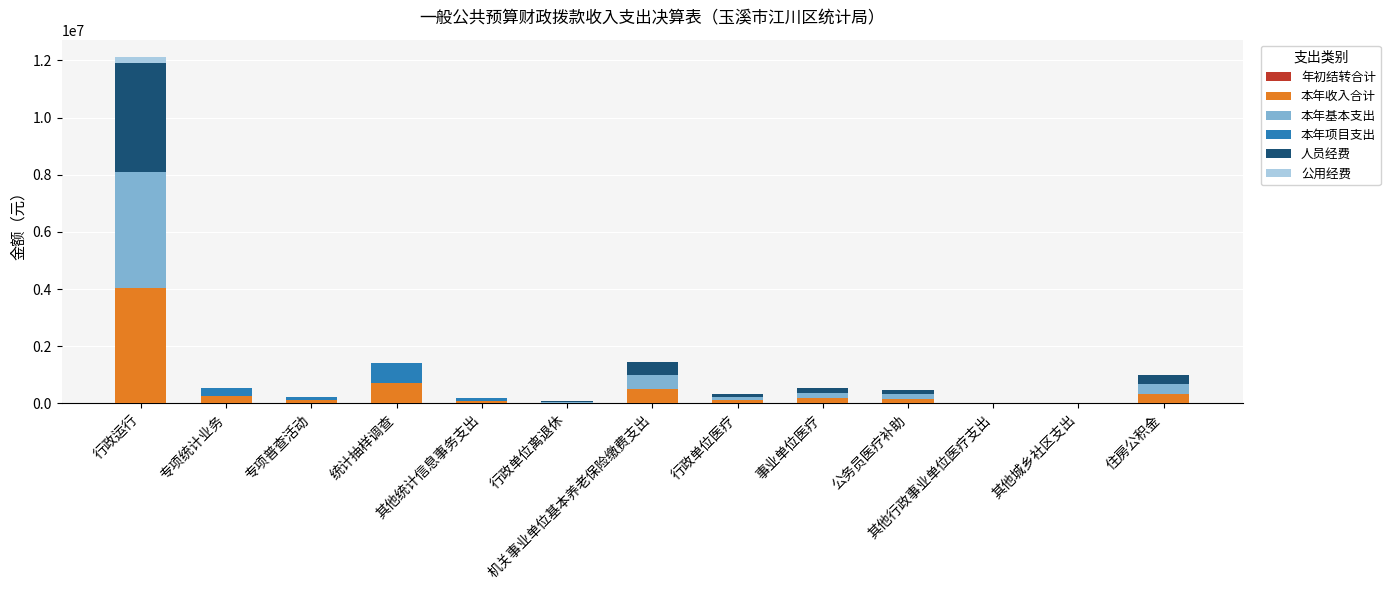

What is the maximum value for 本年收入合计?

4039937.2